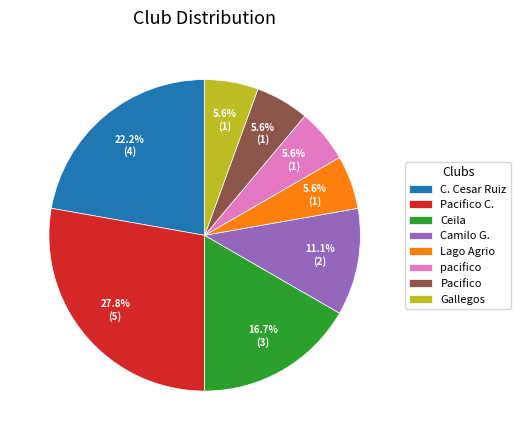

Approximately how many times larger is the value at Pacifico C. compared to Camilo G.?

2.5